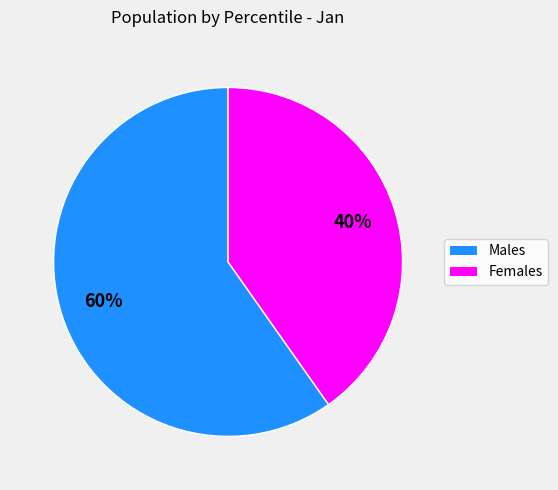

Is there a majority slice in this chart?

Yes